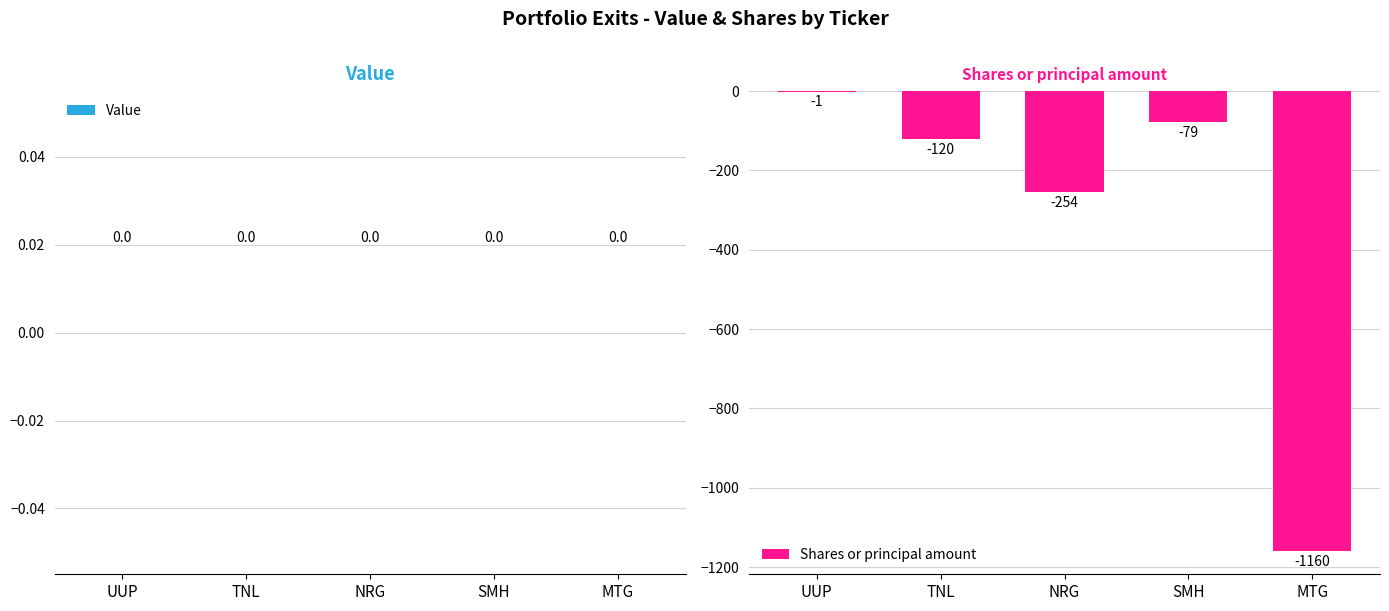

What is the change in value from TNL to NRG?

-134